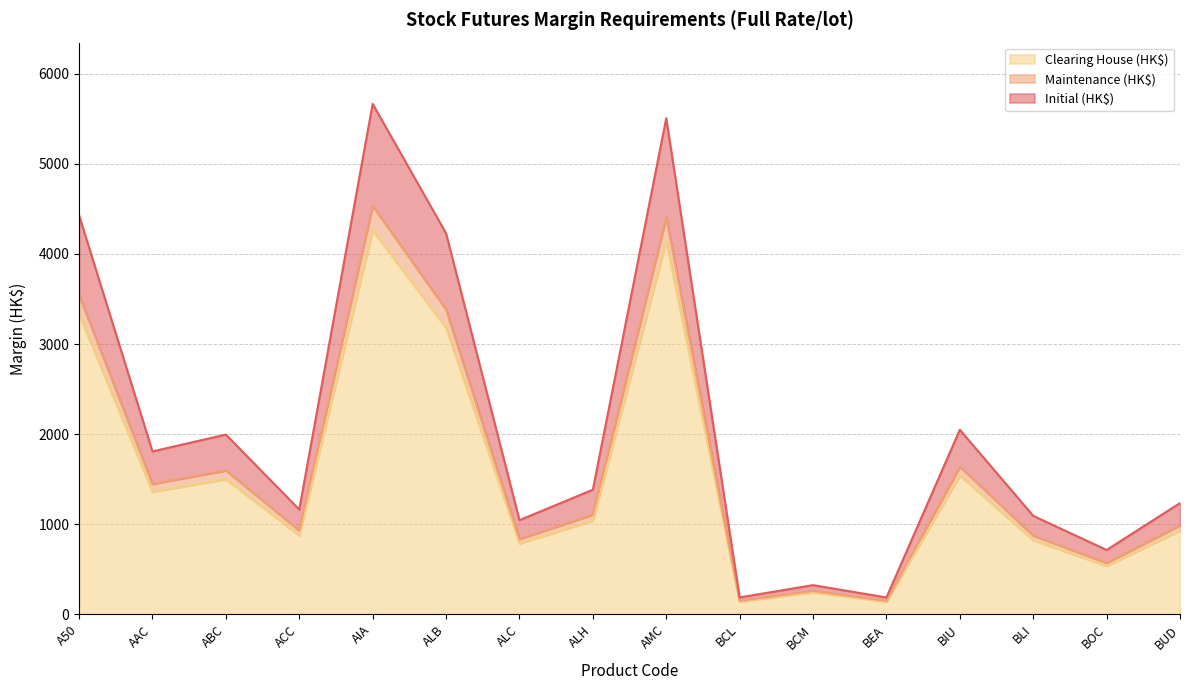

True or false: Initial (HK$) and Maintenance (HK$) intersect in this chart.

False